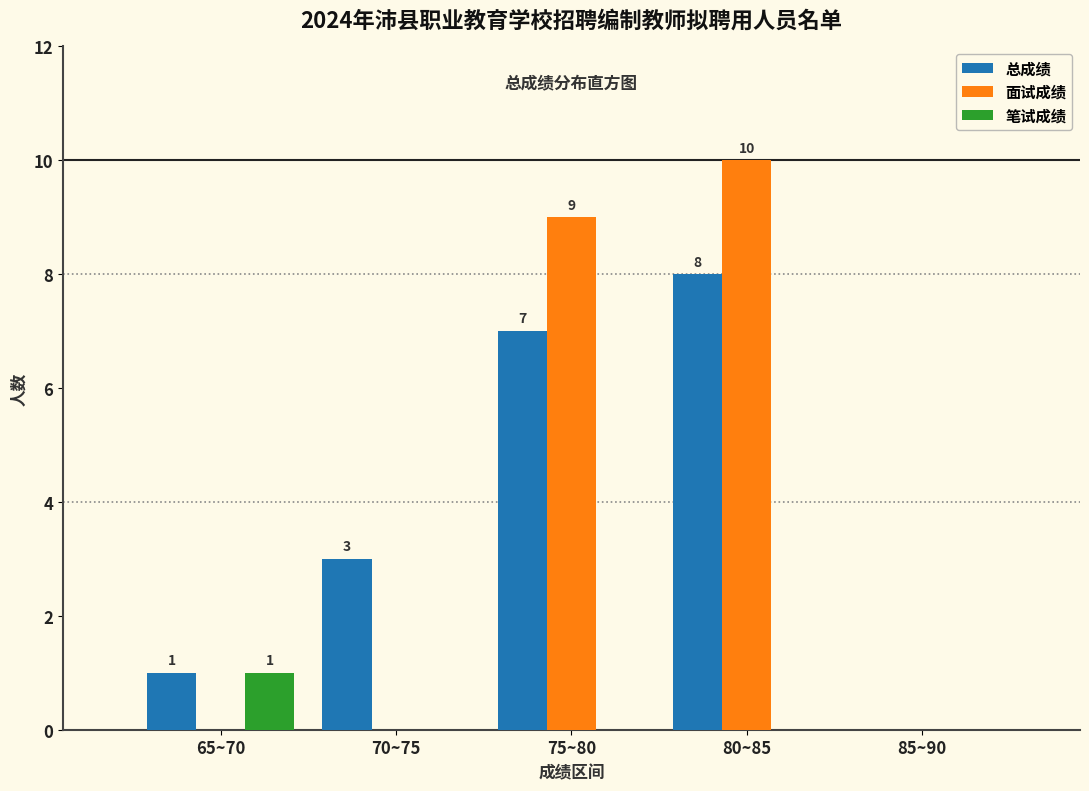

Reading left to right, list all the values displayed in this chart.

总成绩: 65~70=1	70~75=3	75~80=7	80~85=8	85~90=0
面试成绩: 65~70=0	70~75=0	75~80=9	80~85=10	85~90=0
笔试成绩: 65~70=1	70~75=0	75~80=0	80~85=0	85~90=0